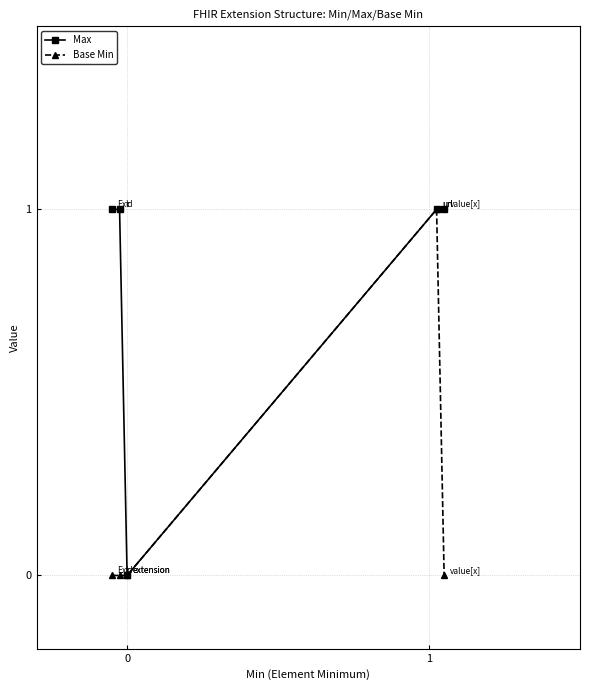

How many lines are shown in the chart?

2